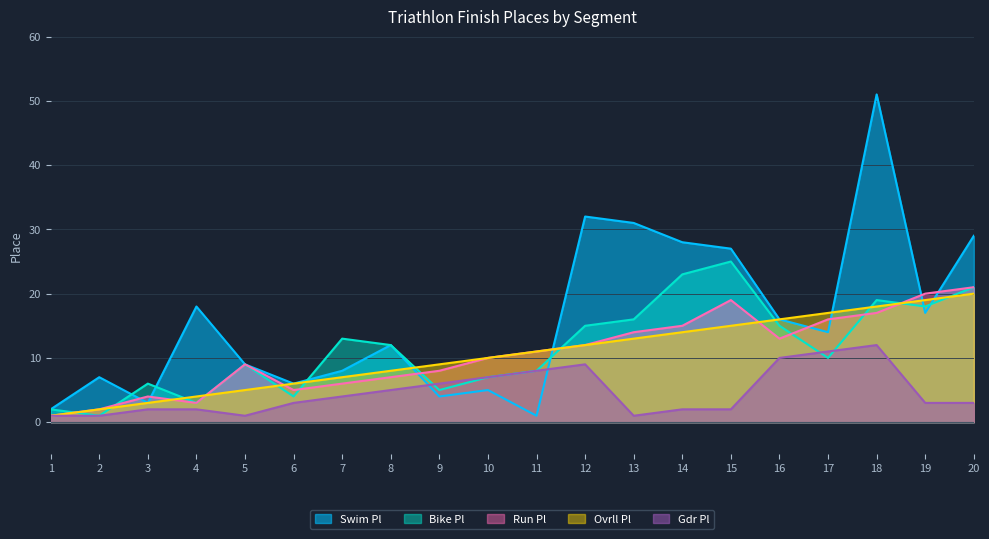

True or false: Run Pl and Ovrll Pl intersect in this chart.

True